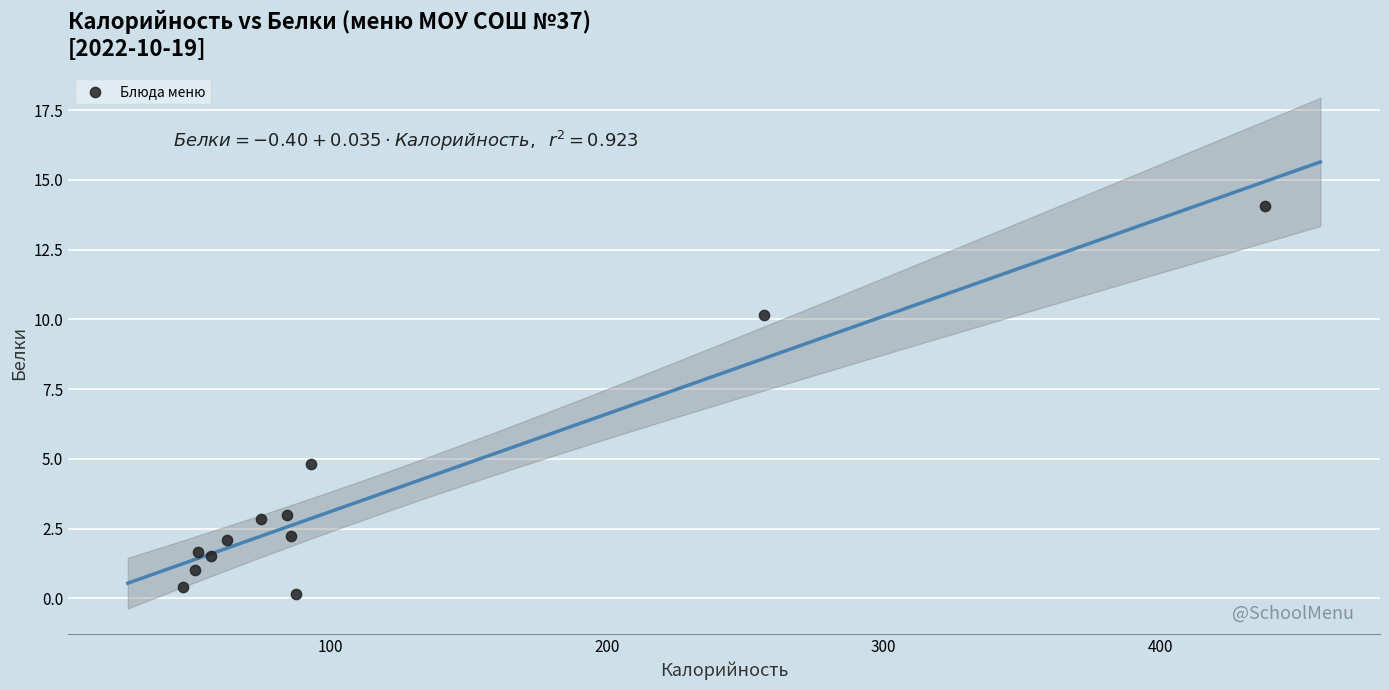

What Y value in the scatter plot is closest to 7?

4.8